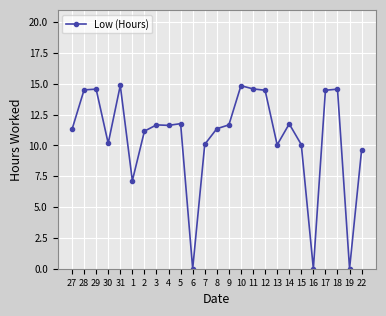

What is the label of the 15th point from the left?

10